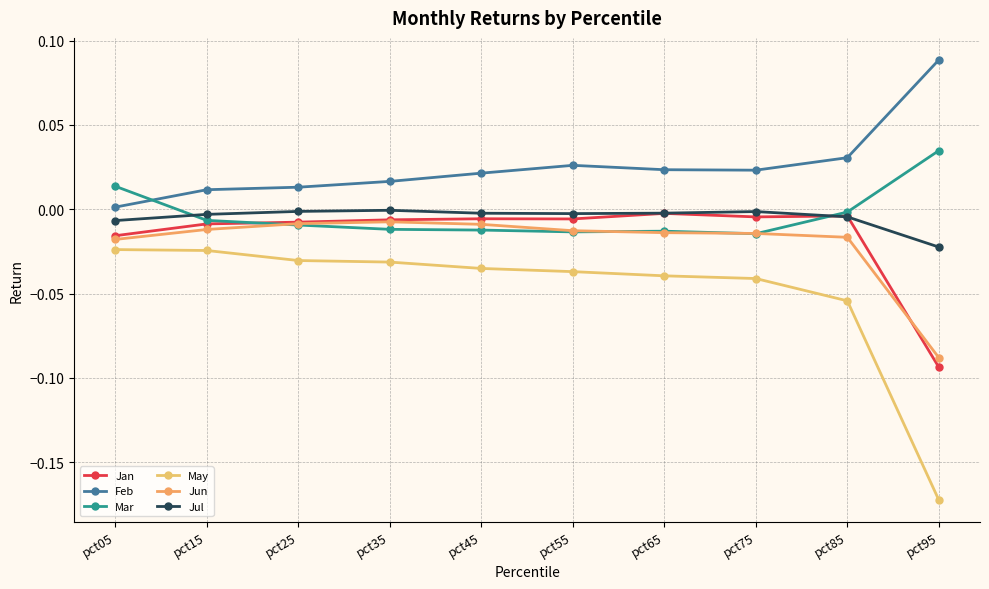

Is this an area chart (filled region under the line)?

No